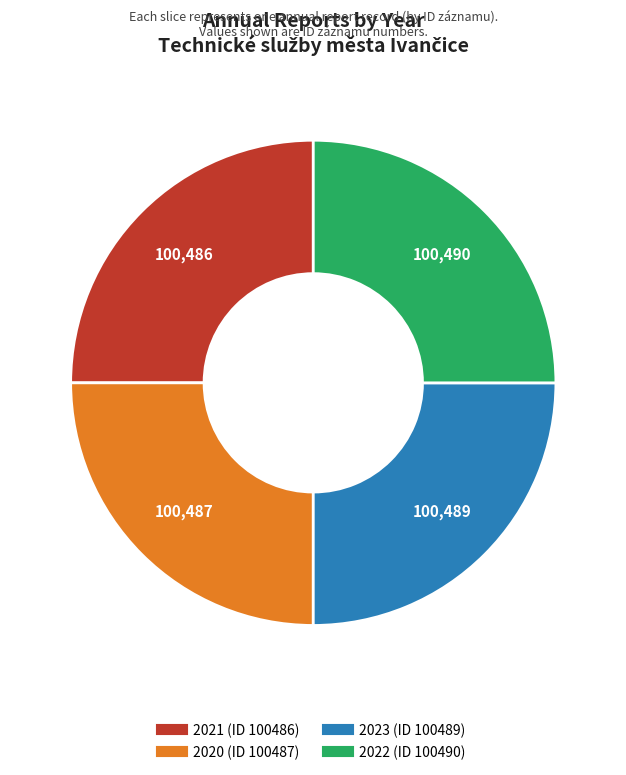

Does 2020 (ID 100487) account for over 50% of the chart?

No